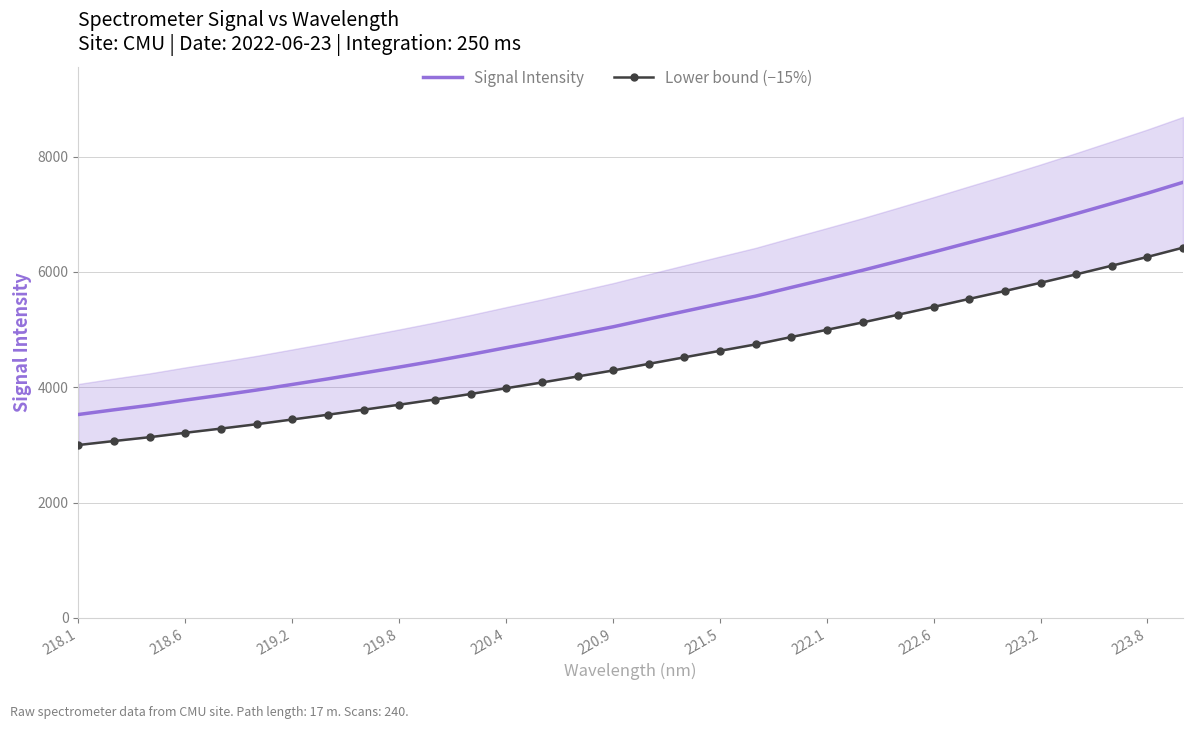

True or false: Signal Intensity has a value of 4350.9 at 219.8.

True